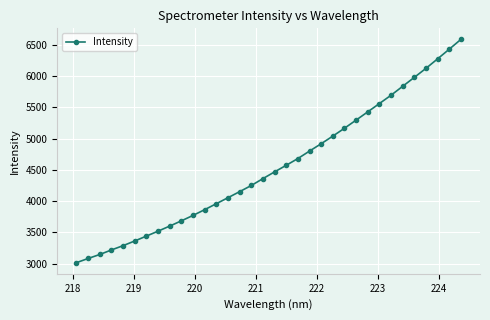

What is the smallest value displayed?

3014.1